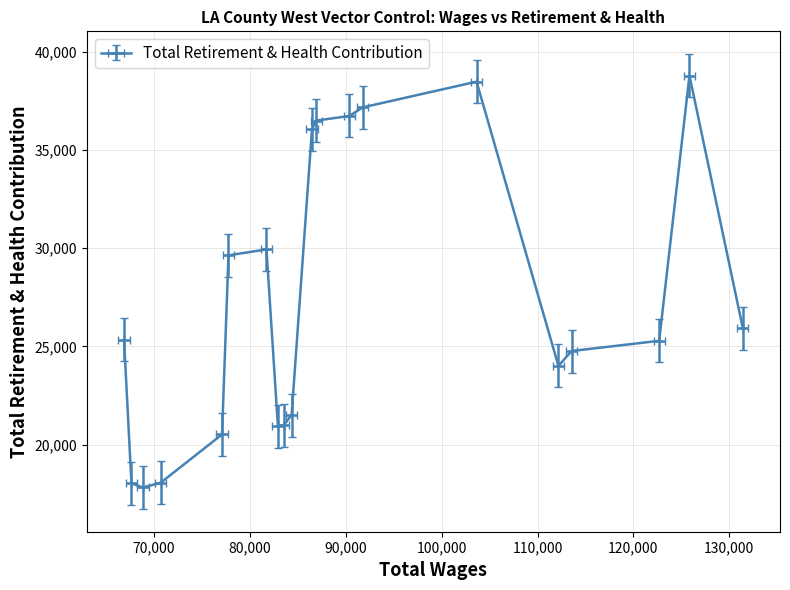

What is the average value?

27327